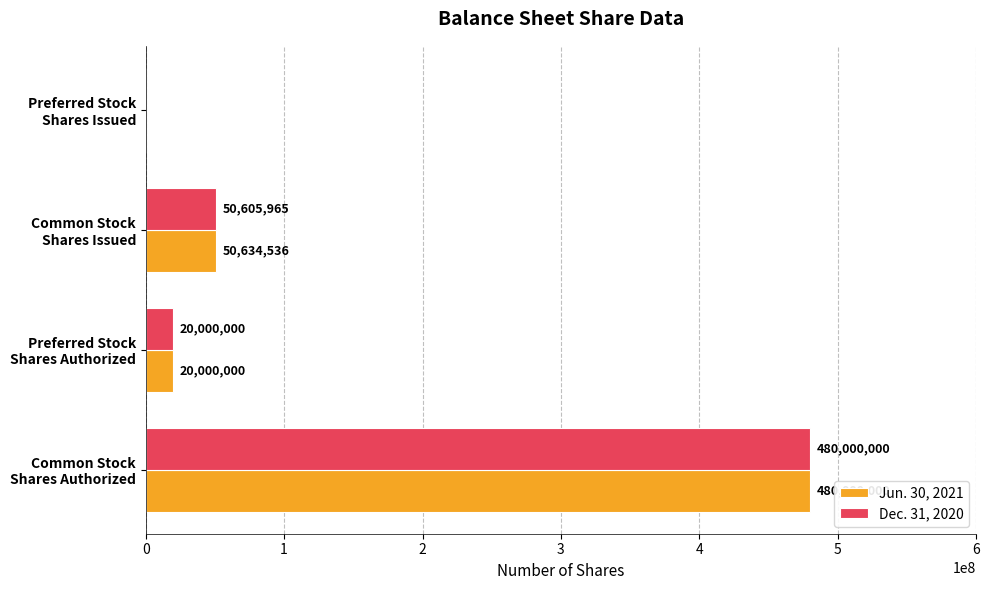

How many positive values does the Jun. 30, 2021 series have?

3